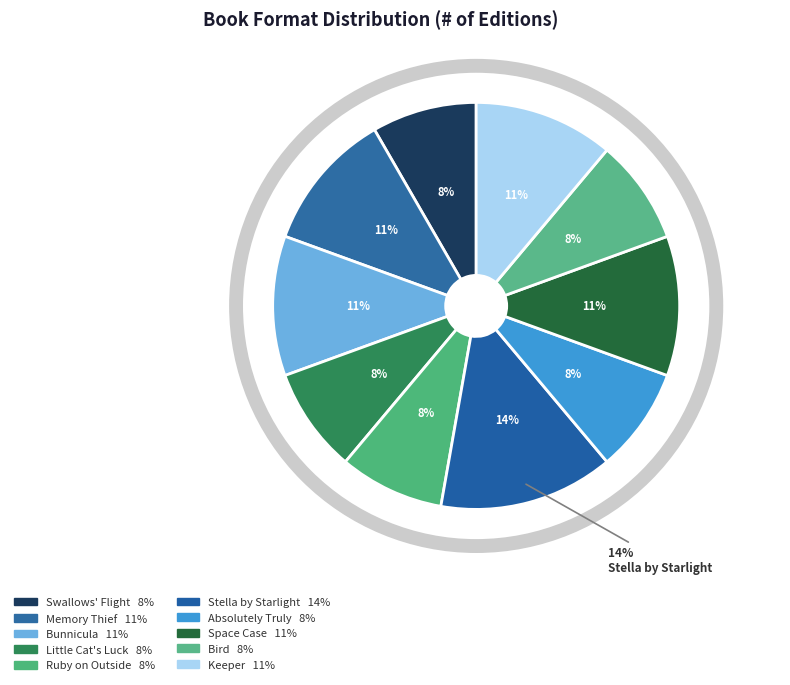

Is there any slice that represents more than half of the pie?

No